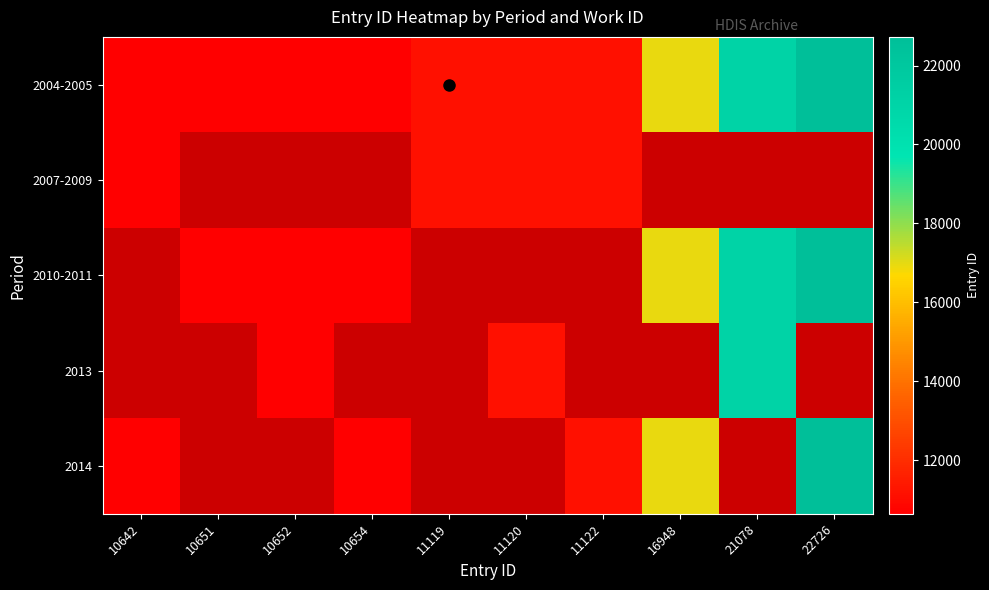

Which series has the largest range (max minus min)?

2004-2005